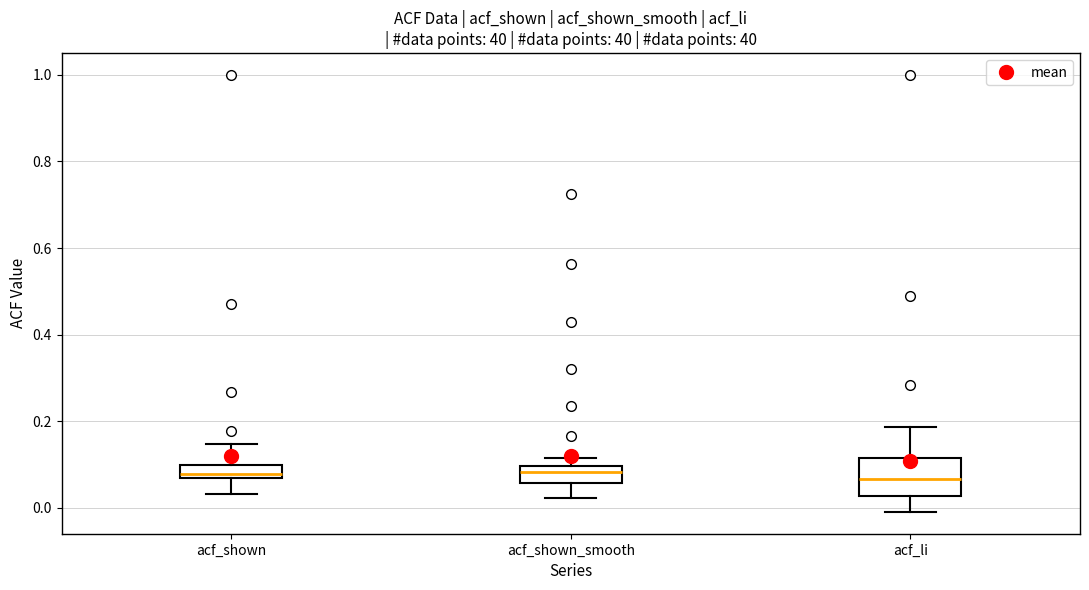

Reading left to right, transcribe this box plot: for each box, give where its median line is, the range the box spans, and where its two whiskers end, as read against the y-axis. The values are not printed on the chart, so give them approximately, as read against the axis.

acf_shown: median 0.08, box 0.06 to 0.10, whiskers 0.04 to 0.14
acf_shown_smooth: median 0.08, box 0.06 to 0.10, whiskers 0.02 to 0.12
acf_li: median 0.06, box 0.02 to 0.12, whiskers 0.00 to 0.18